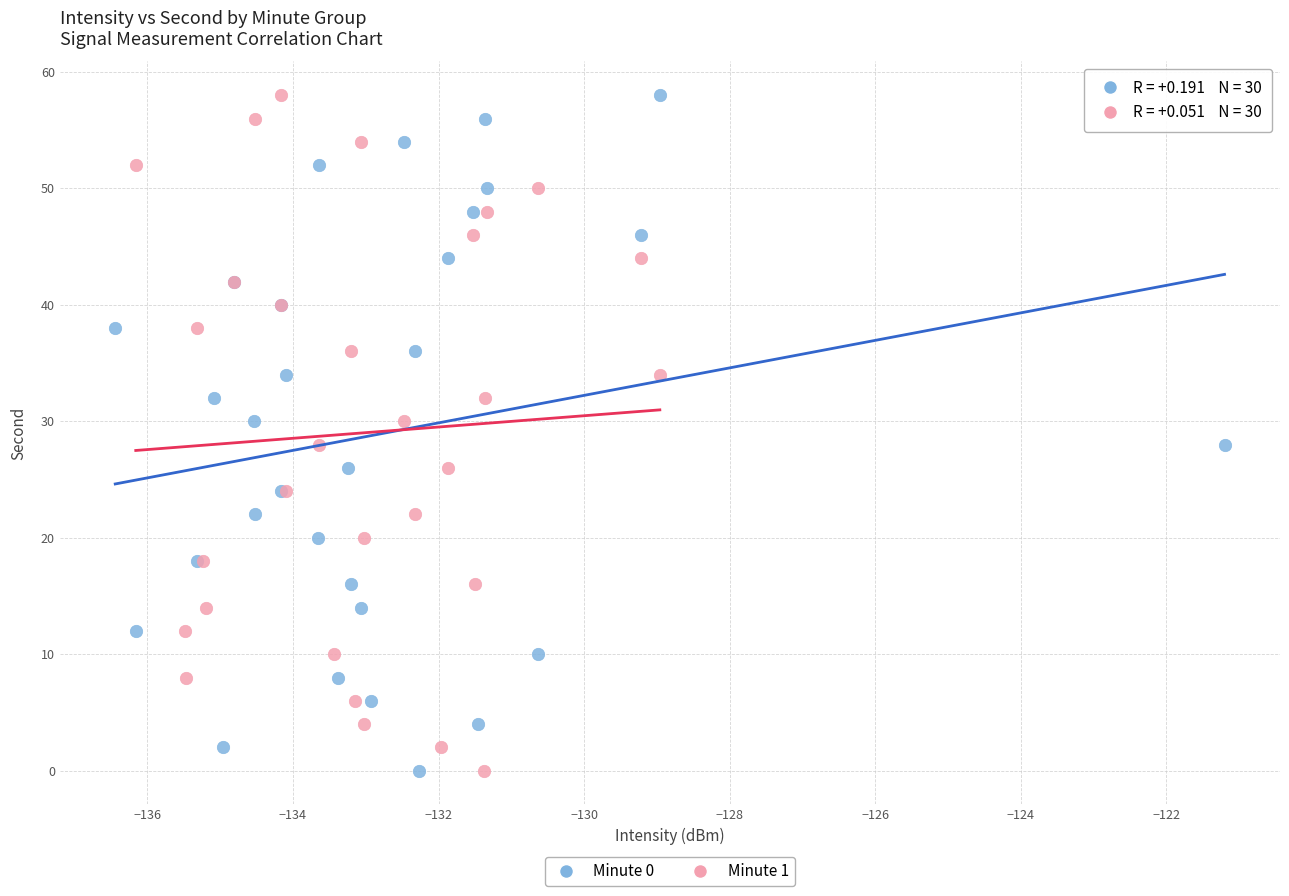

What are all the series names shown in the legend?

Minute 0, Minute 1